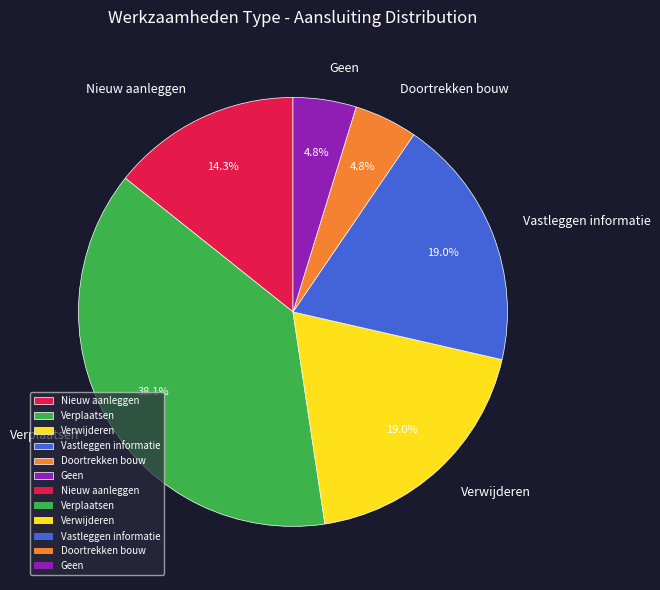

Which slice is the largest?

Verplaatsen